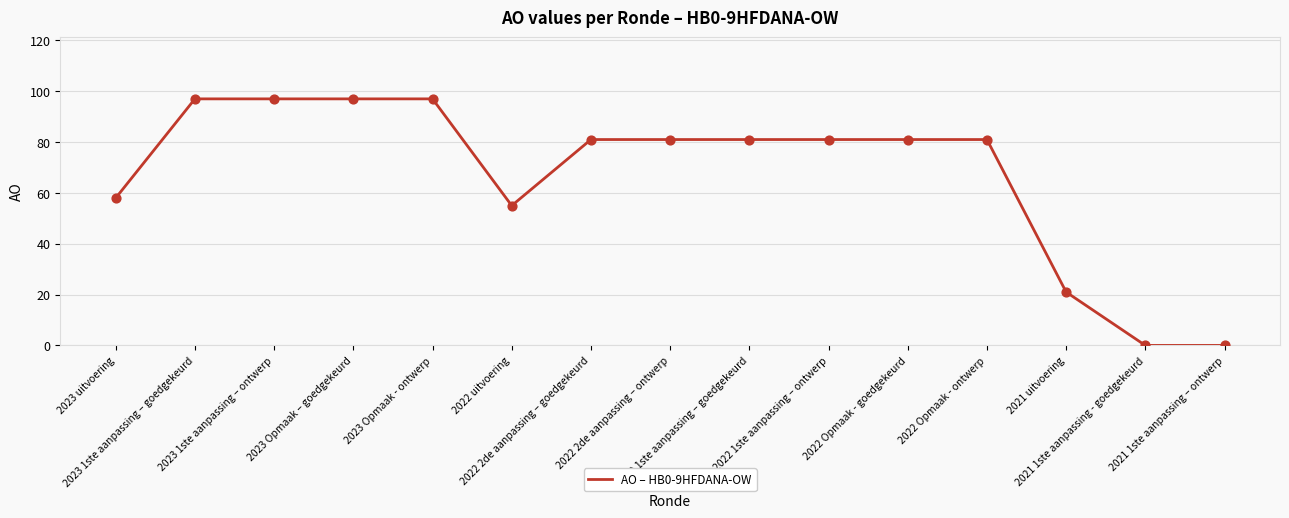

What is the change in value from 2023 1ste aanpassing – goedgekeurd to 2022 Opmaak - goedgekeurd?

-16